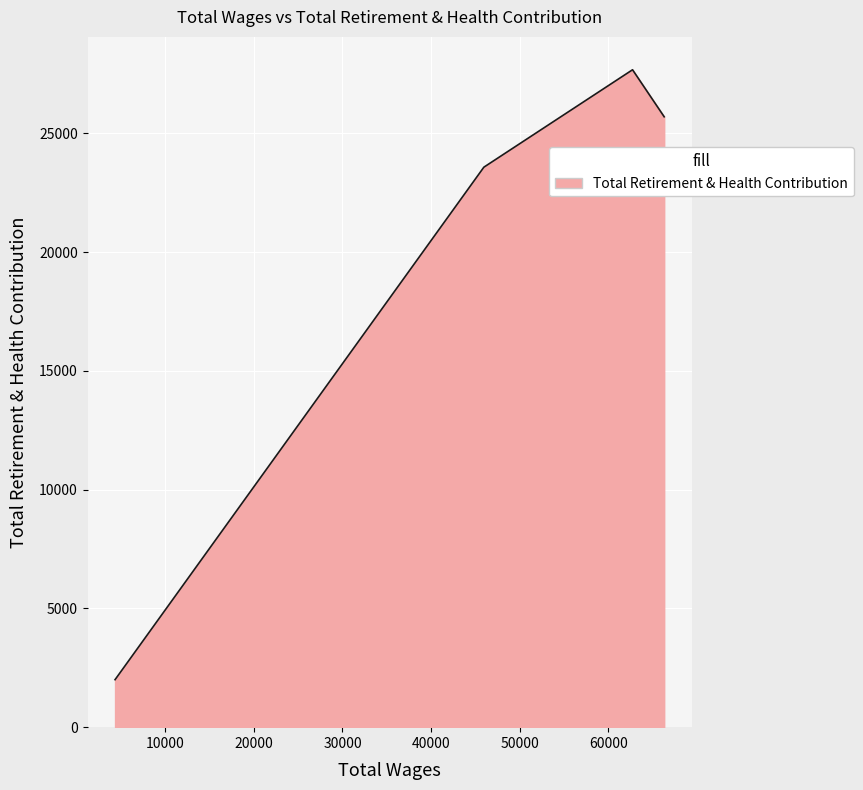

How many interior local peaks (higher than both neighbors) does the data have?

1